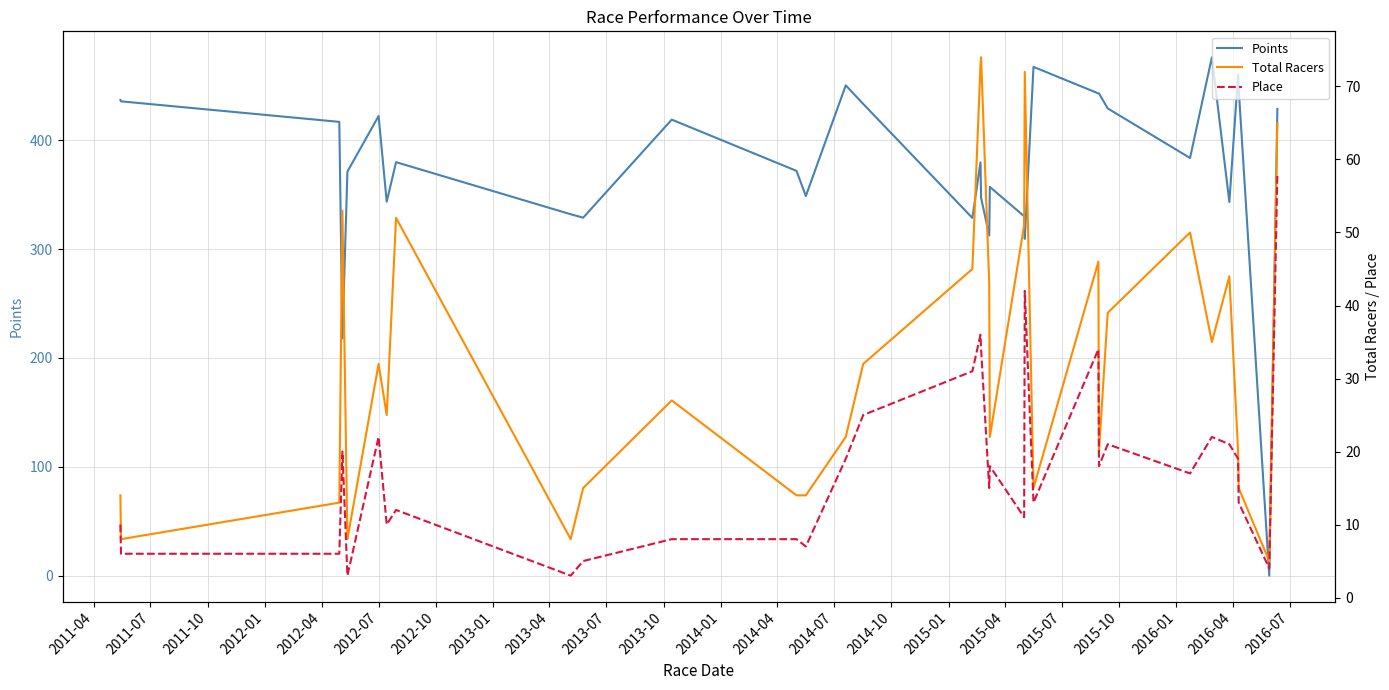

What is the highest value of the Points series?

476.1